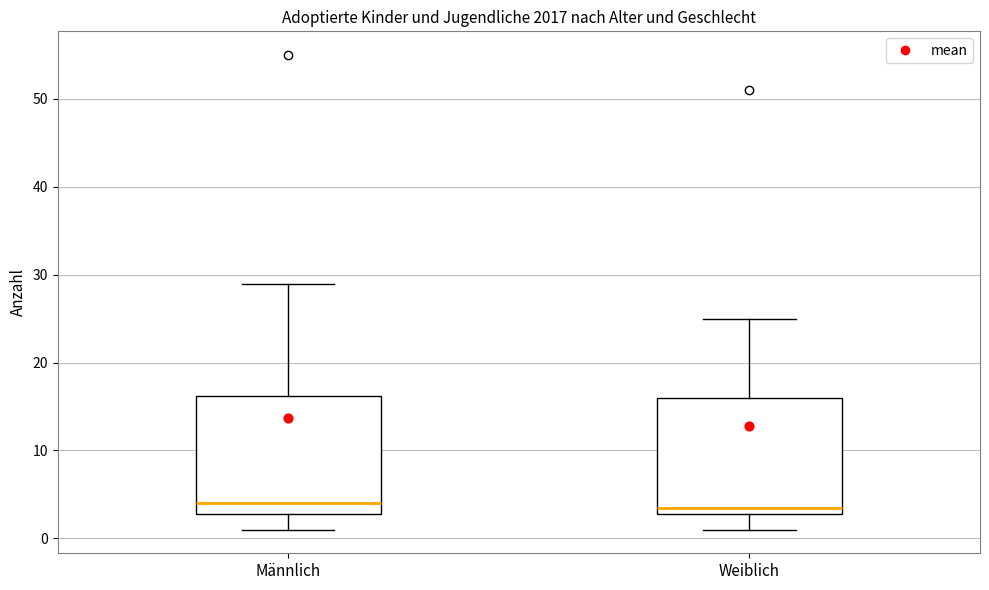

Where is the upper edge of the box for Weiblich on the y-axis? The values are not printed on the chart, so give them approximately, as read against the axis.

16